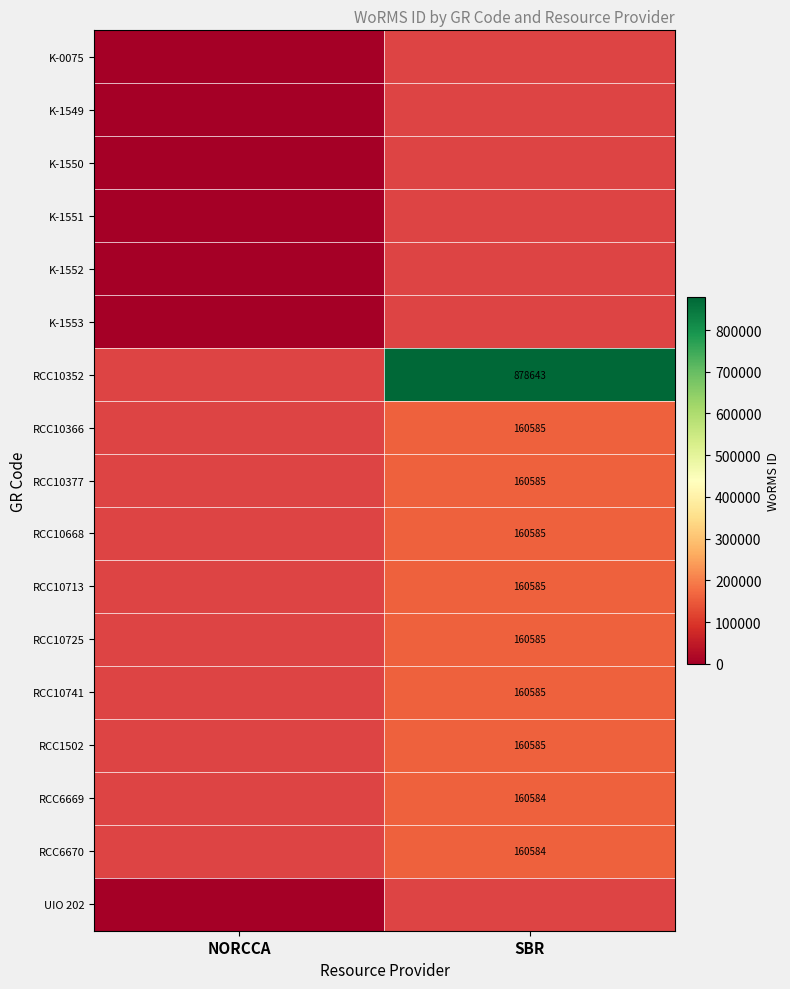

The RCC6670 series shows 80139 at SBR. True or false?

False